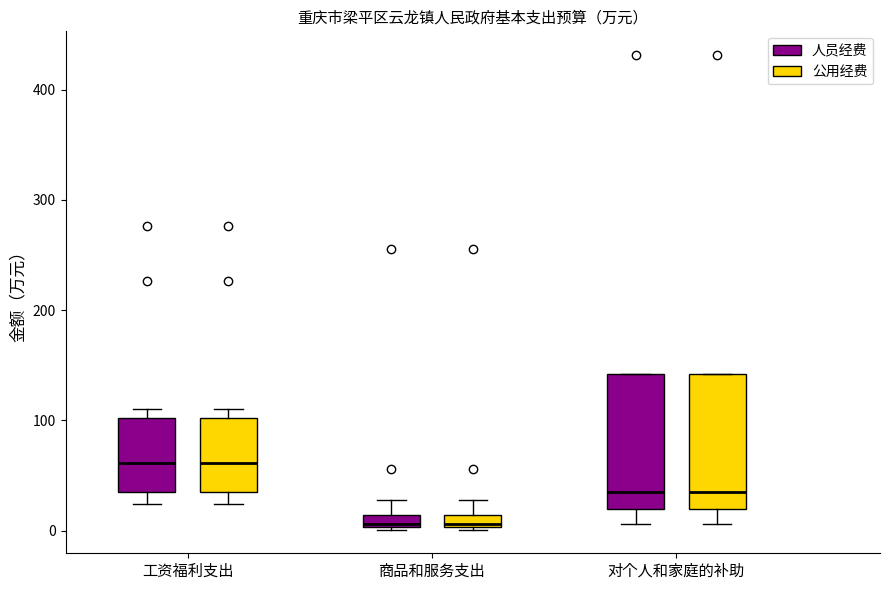

Where is the upper edge of the box for 商品和服务支出 (公用经费) on the y-axis? The values are not printed on the chart, so give them approximately, as read against the axis.

10